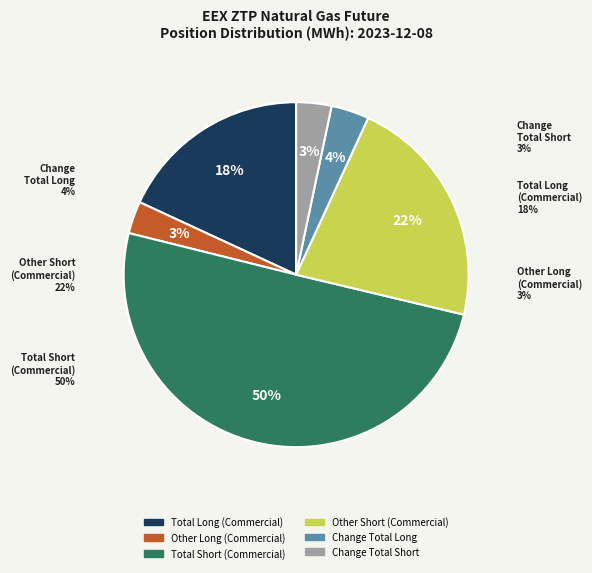

To the nearest percent, what is the average slice percentage?

17%